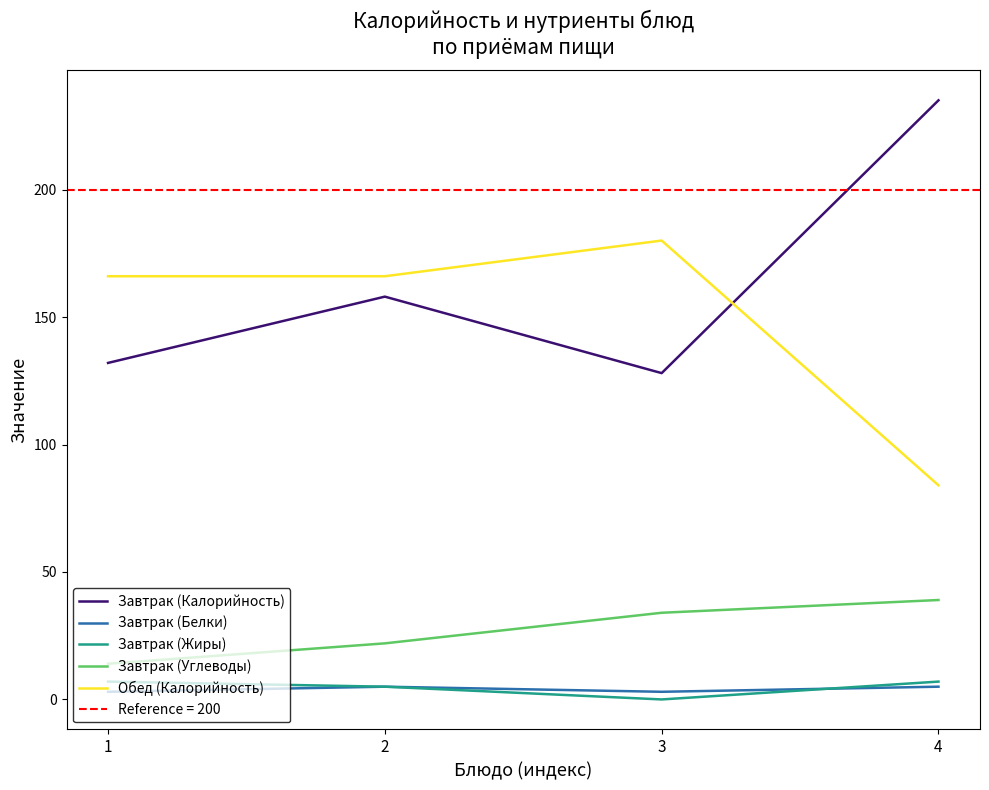

True or false: Завтрак (Калорийность) and Завтрак (Углеводы) intersect in this chart.

False